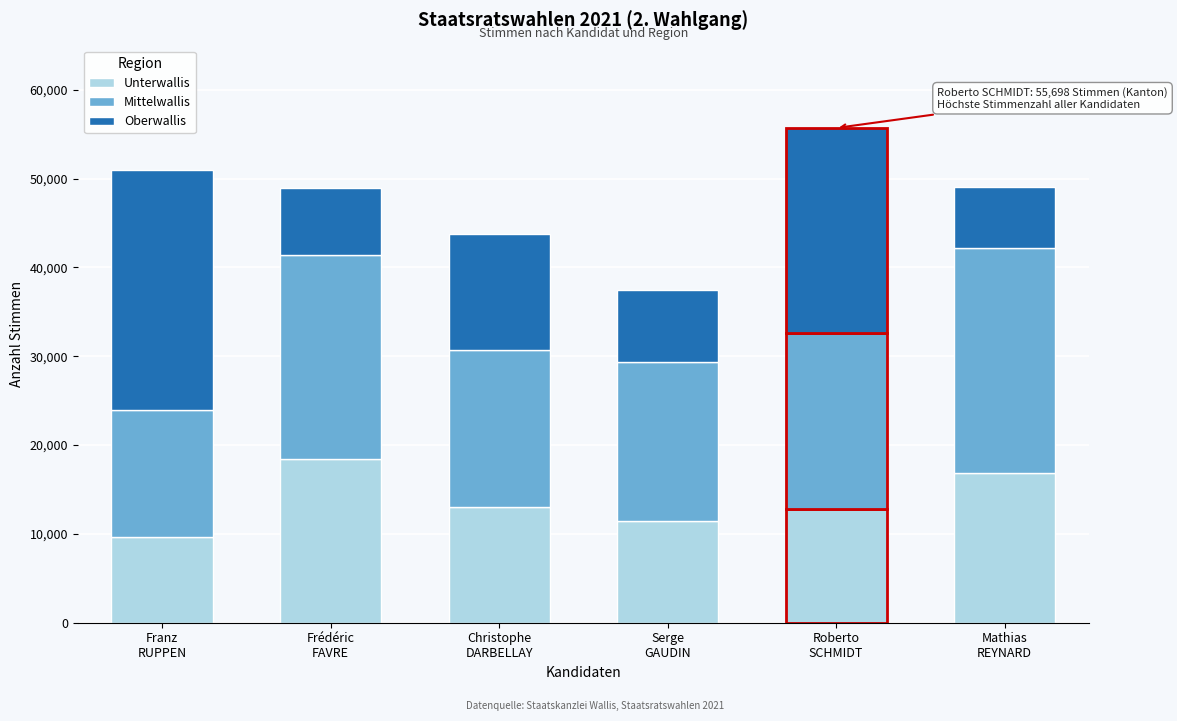

Reading right to left, what are the values for Unterwallis?

16819	12799	11495	13072	18432	9658